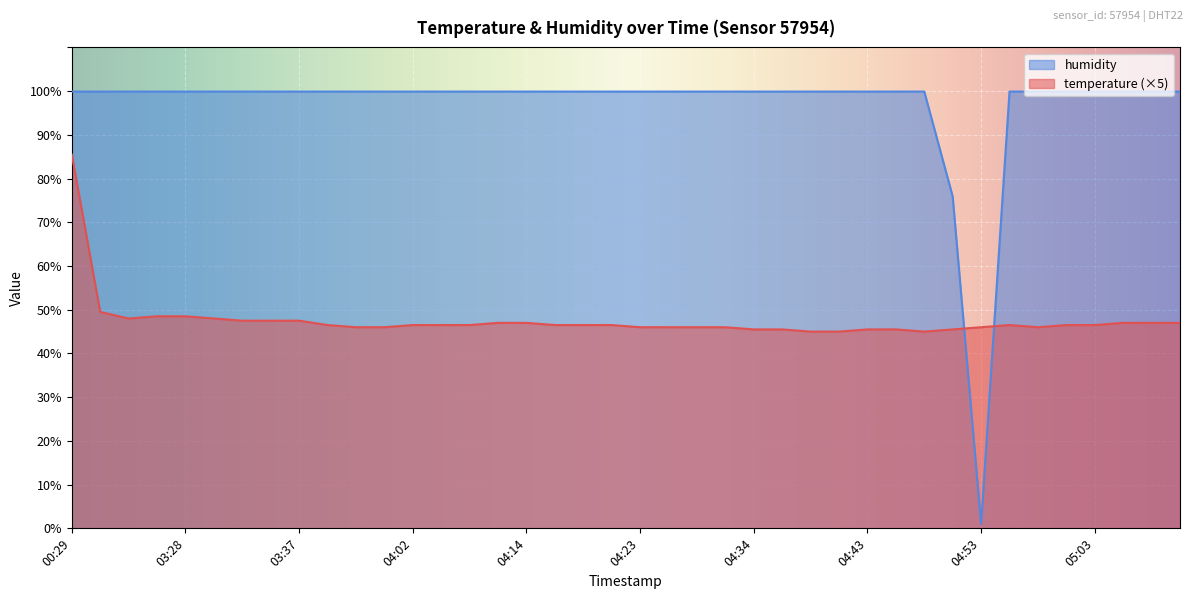

True or false: temperature and humidity intersect in this chart.

True